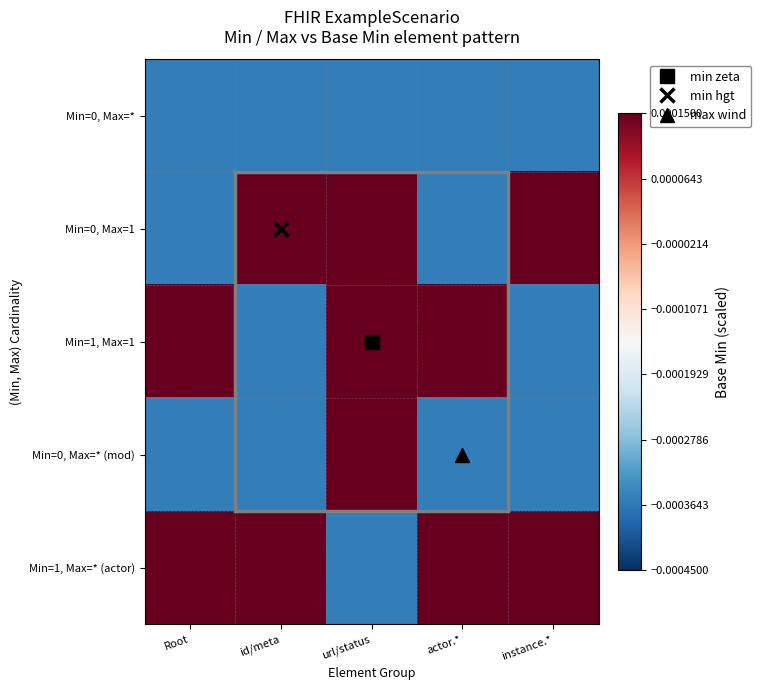

Which has a higher value, url/status or Root?

url/status